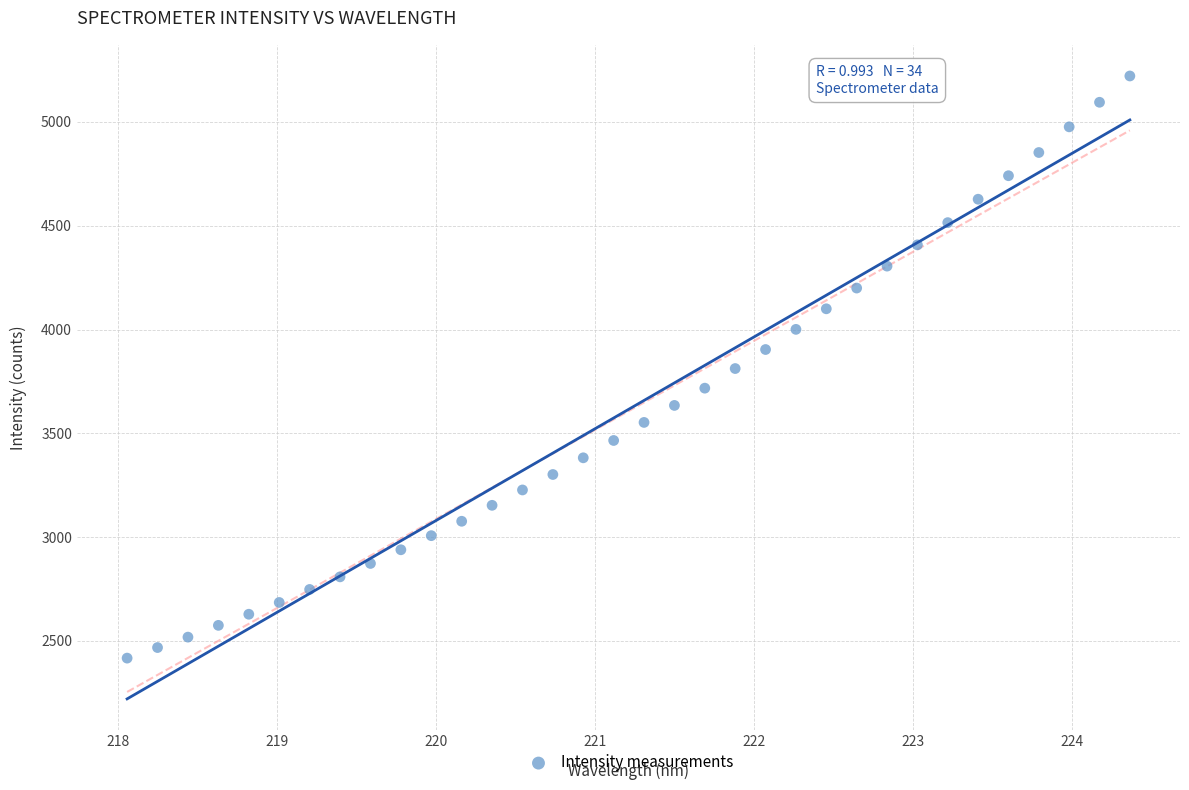

What is the range of Y values (max minus min)?

2804.6